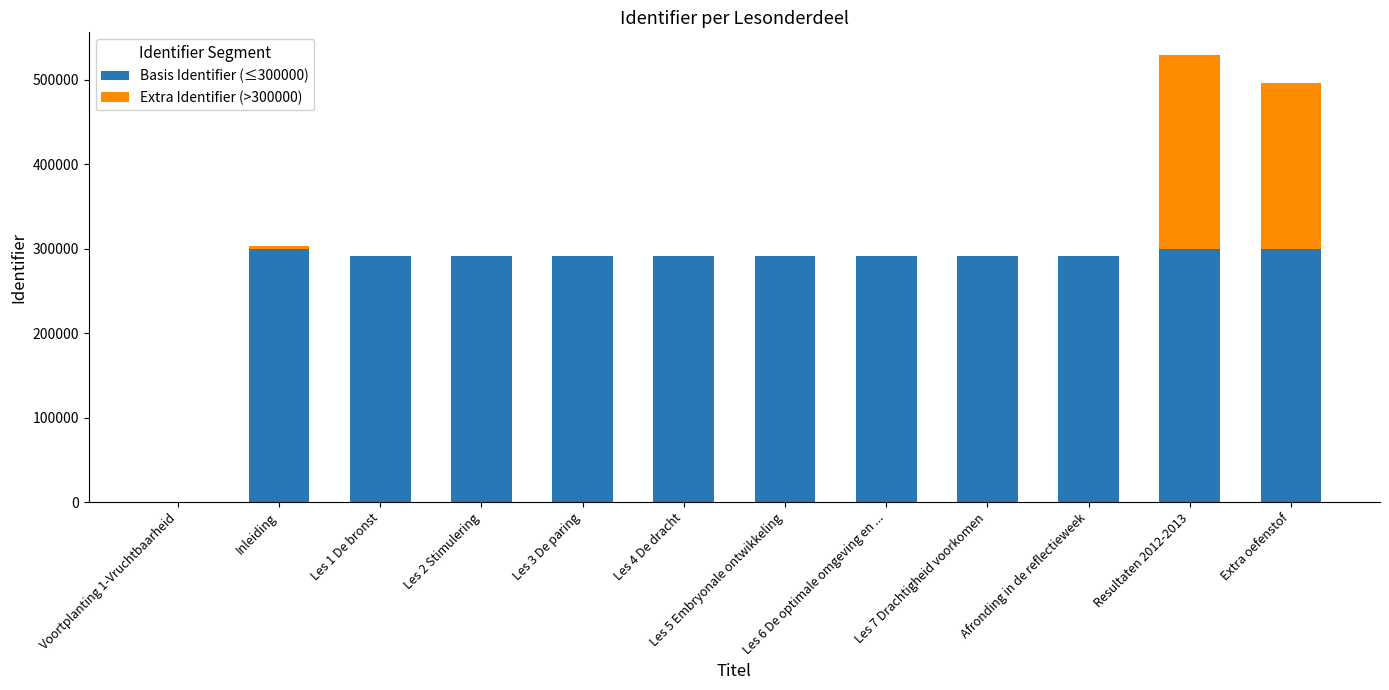

At which category is the sum across all series the highest?

Resultaten 2012-2013